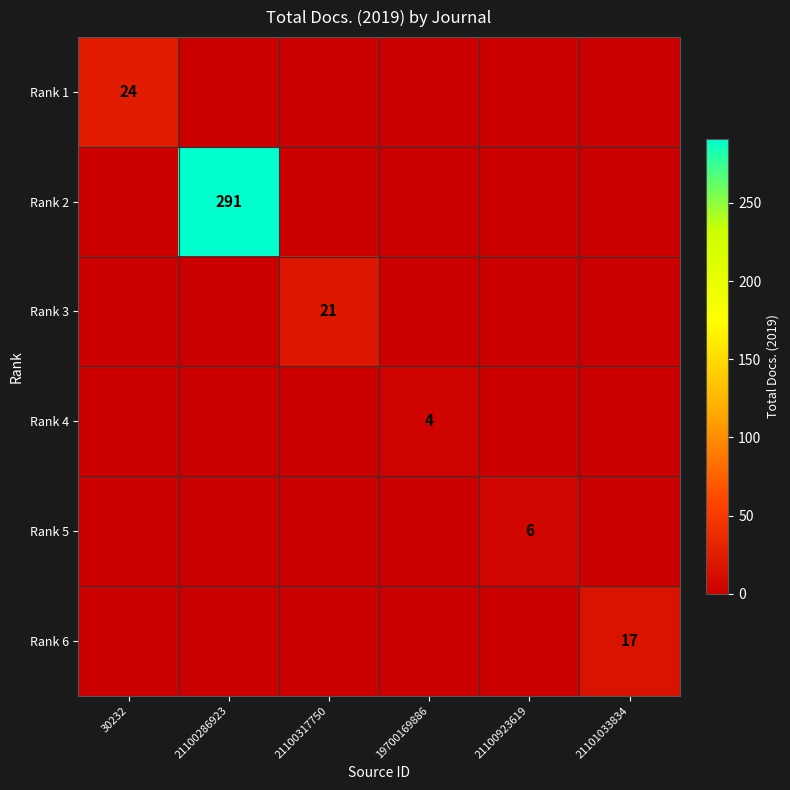

Is it true that Rank 3 equals 21 at 21100317750?

True